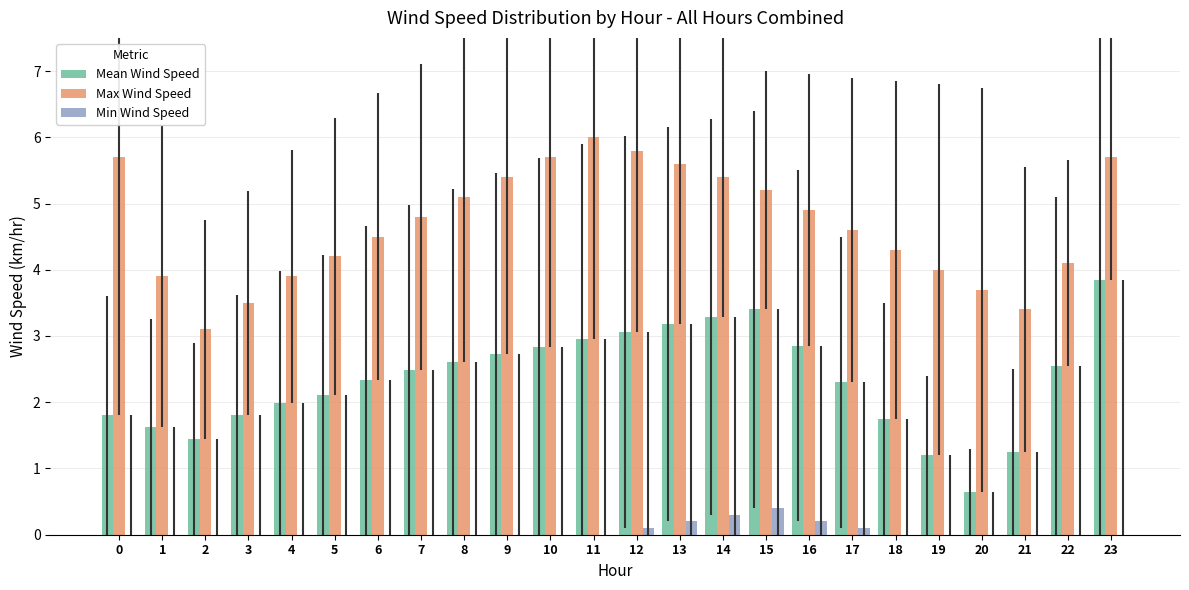

How many series are shown in this chart?

3